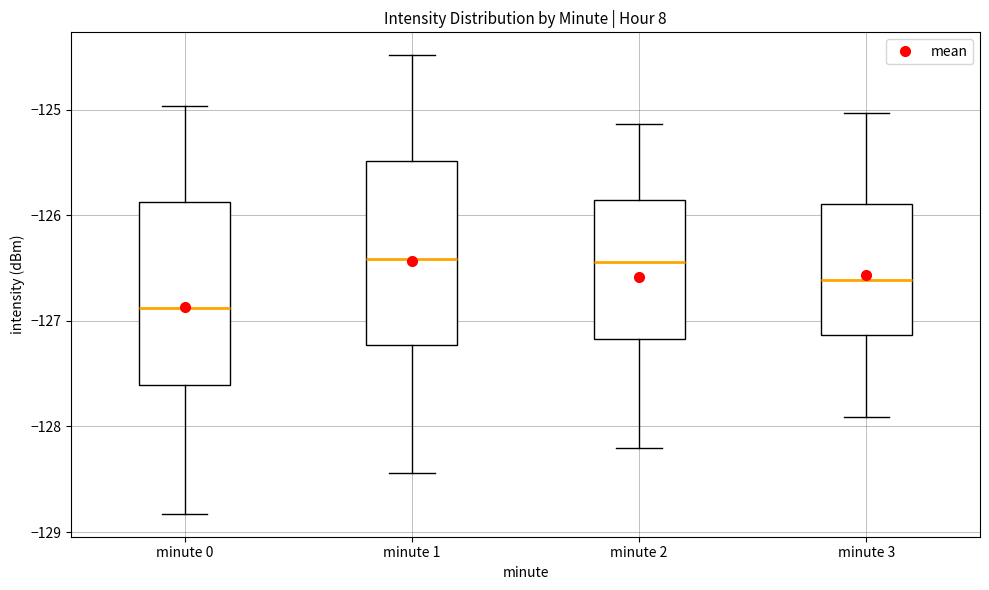

Which box has the lowest median line?

minute 0